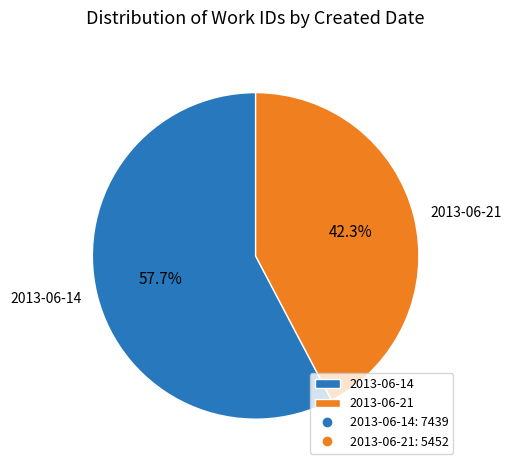

Which has a higher value, 2013-06-14 or 2013-06-21?

2013-06-14